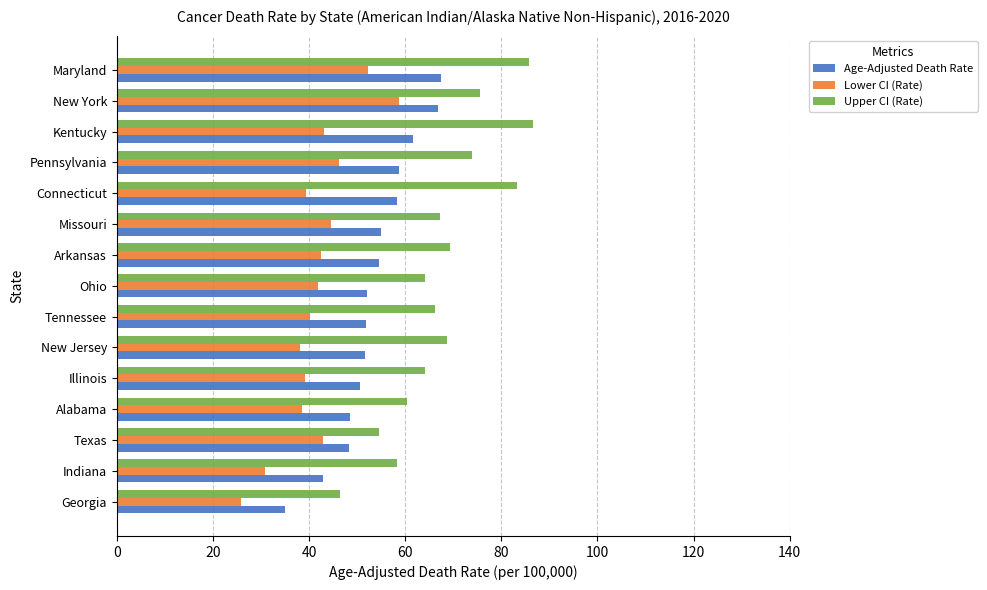

What is the approximate value of Lower CI (Rate) at Ohio?

41.8